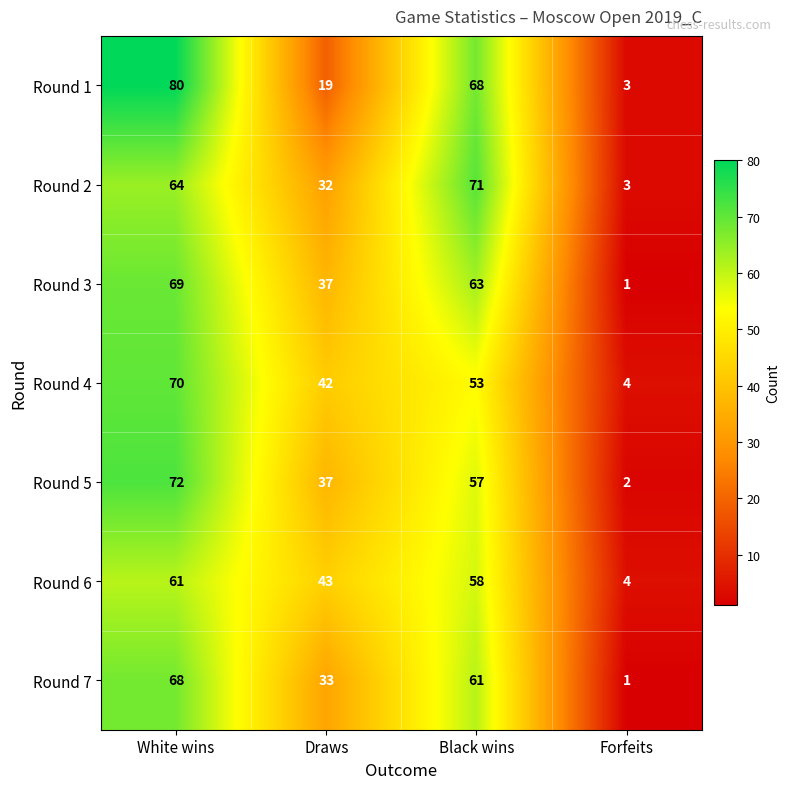

Is it true that Round 2 equals 64 at White wins?

True